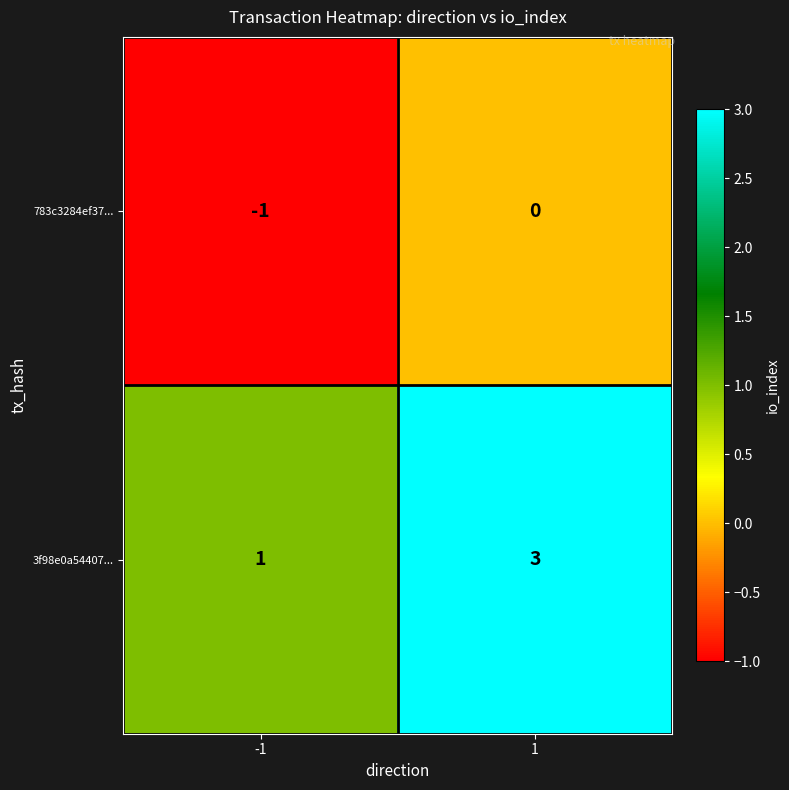

What is the maximum value shown in the chart?

3